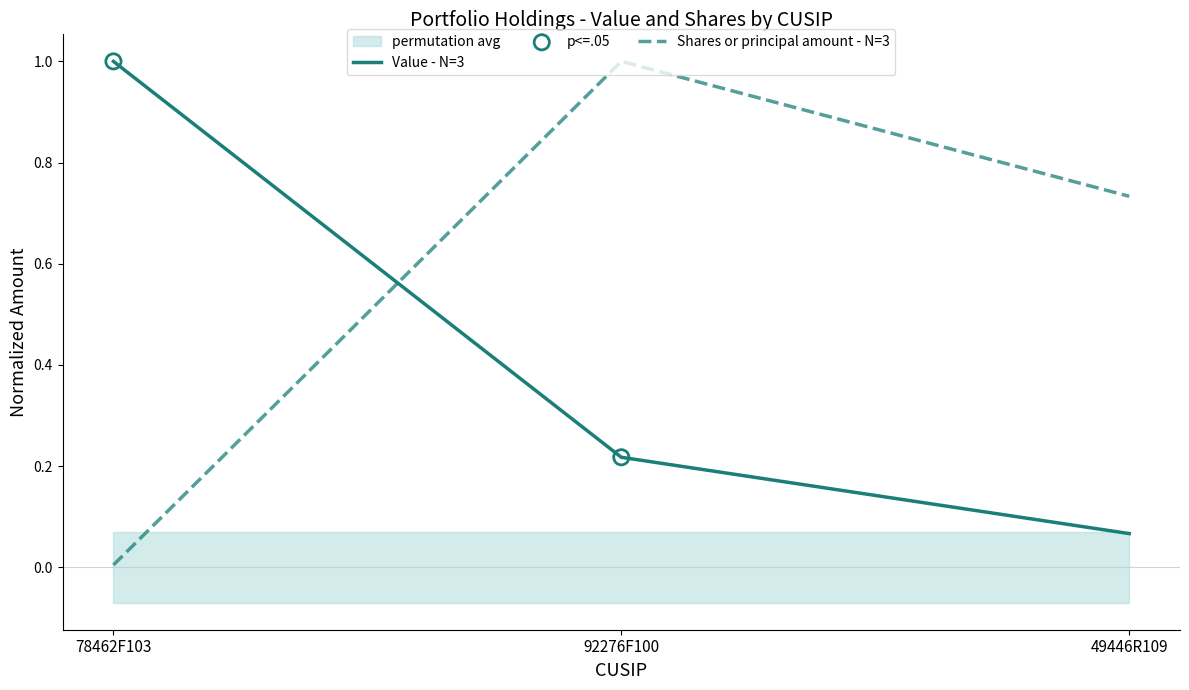

What is the total value across all series at 49446R109?

0.8